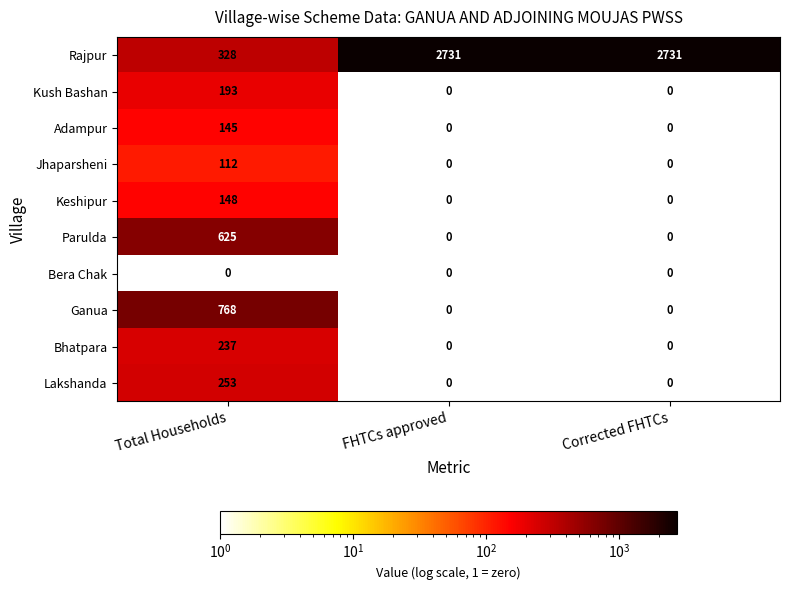

What is the greatest value displayed?

2731